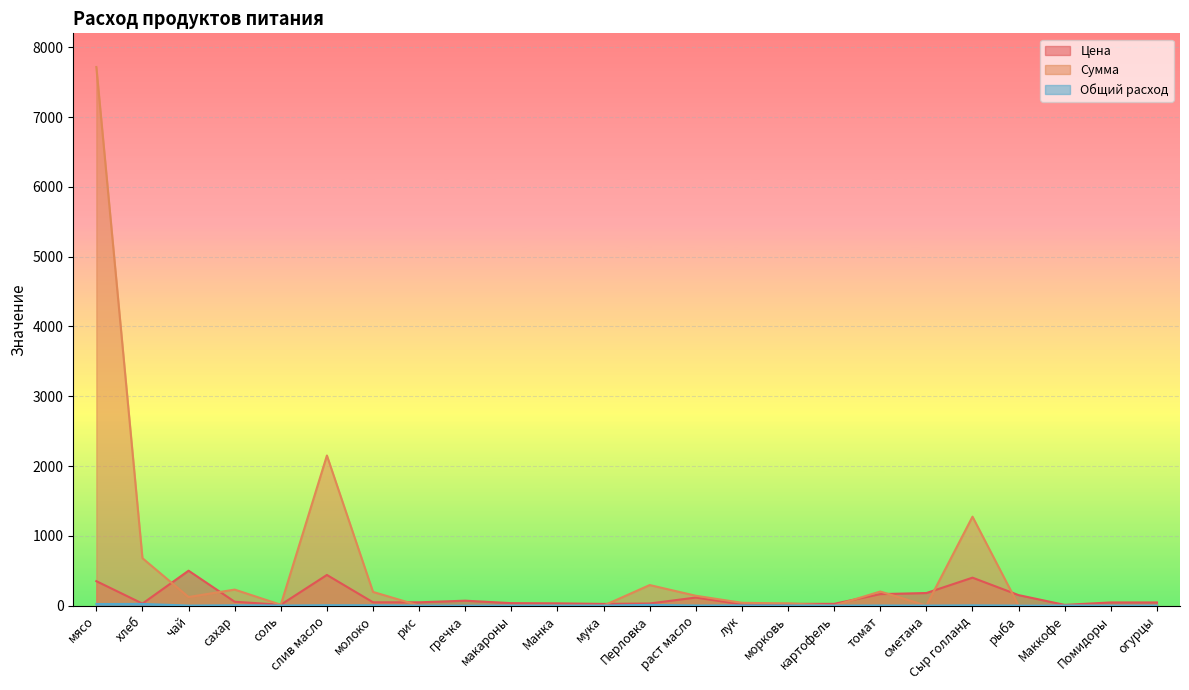

Rank the series by their average value, from lowest to highest.

Общий расход, Цена, Сумма